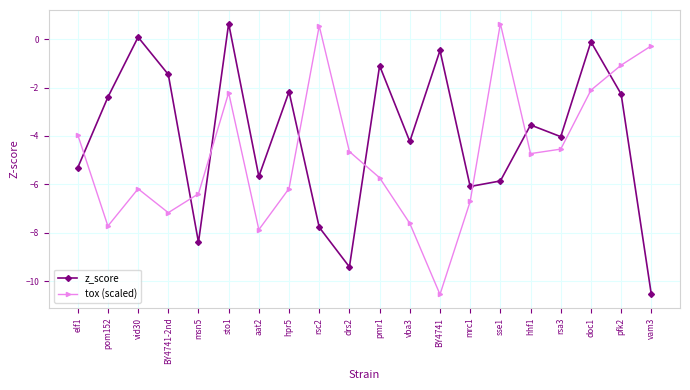

How many lines are shown in the chart?

2